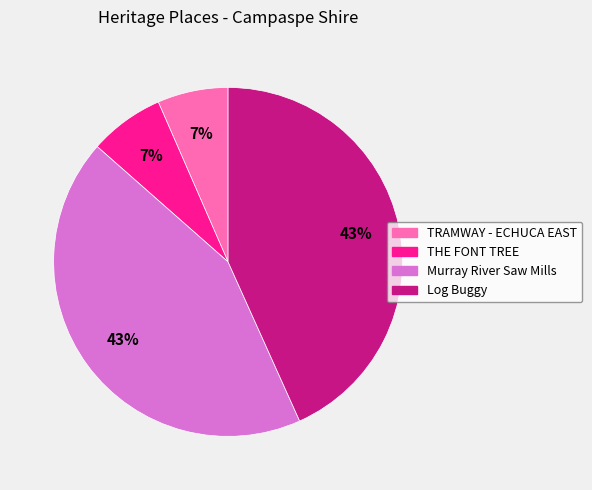

True or false: Murray River Saw Mills accounts for 32% of the total.

False